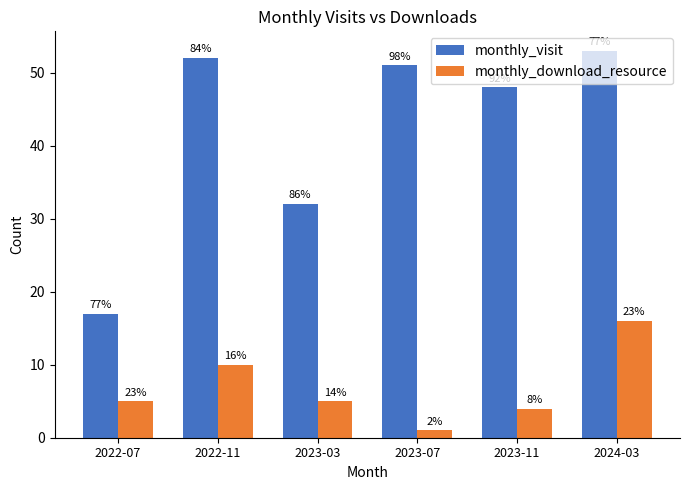

What is the greatest value displayed?

53